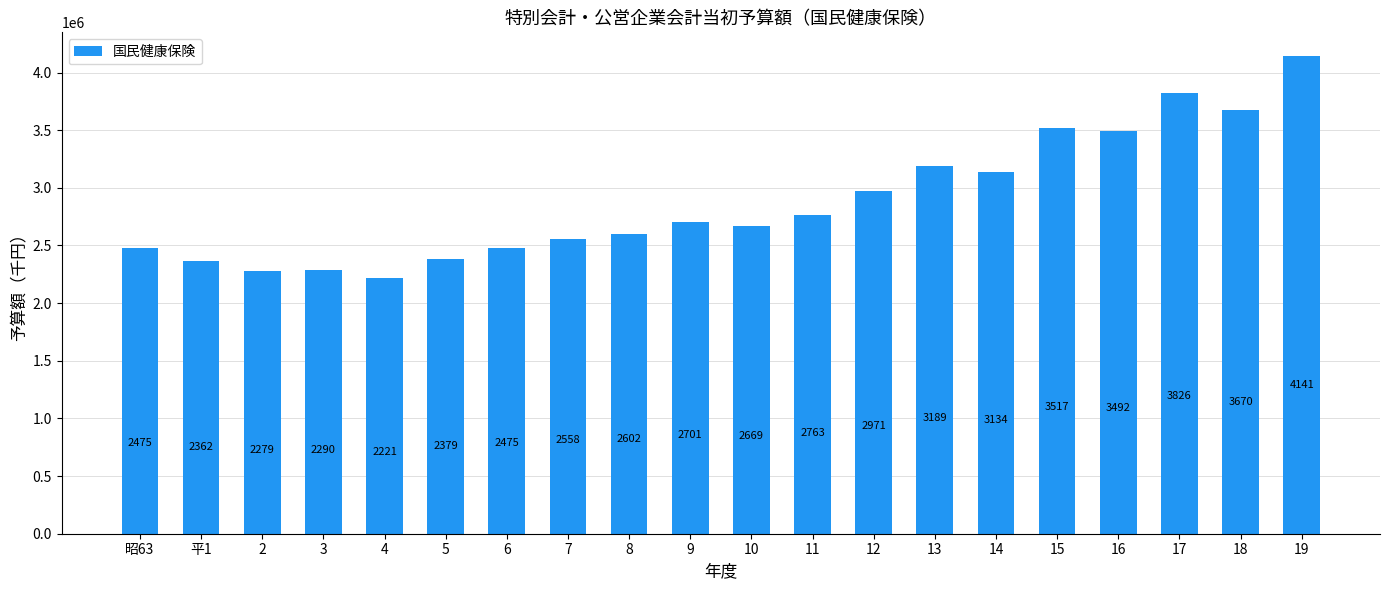

How many bars are there in total?

20